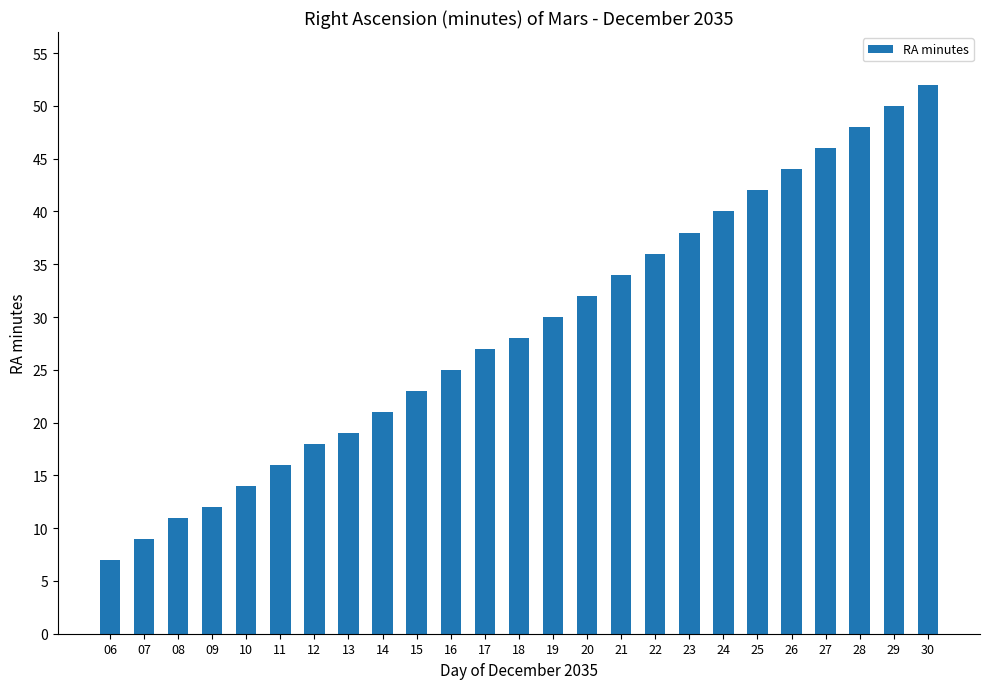

Between 06 and 30, which is larger?

30